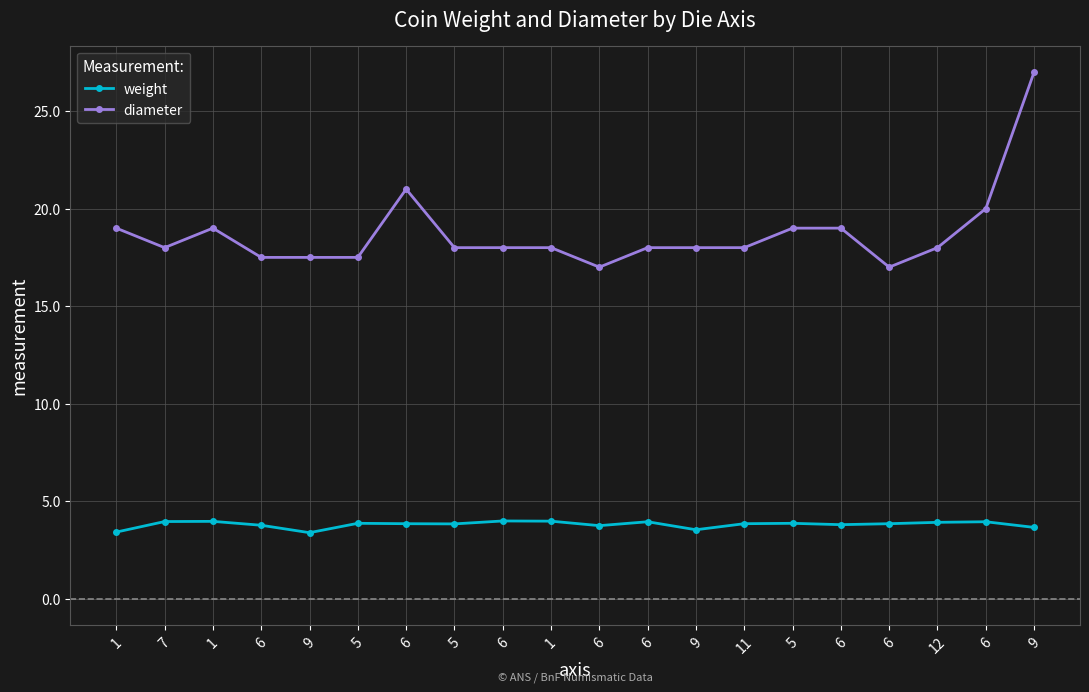

What is the spread (max minus min) of values at 12?

14.1